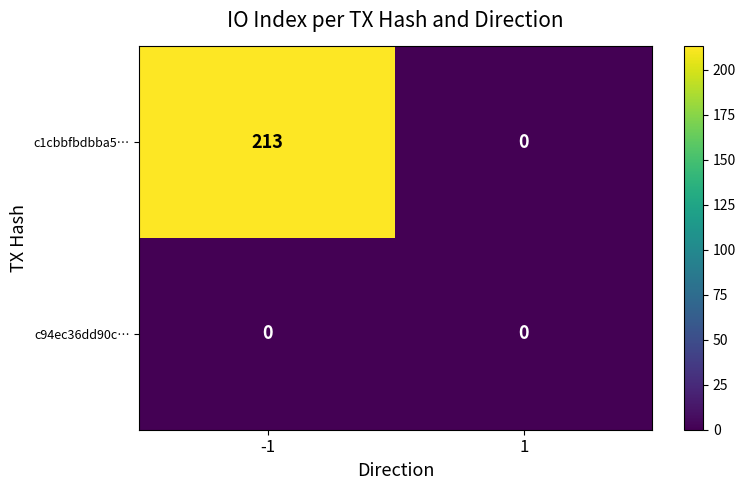

Which series has the widest spread of values?

c1cbbfbdbba5…